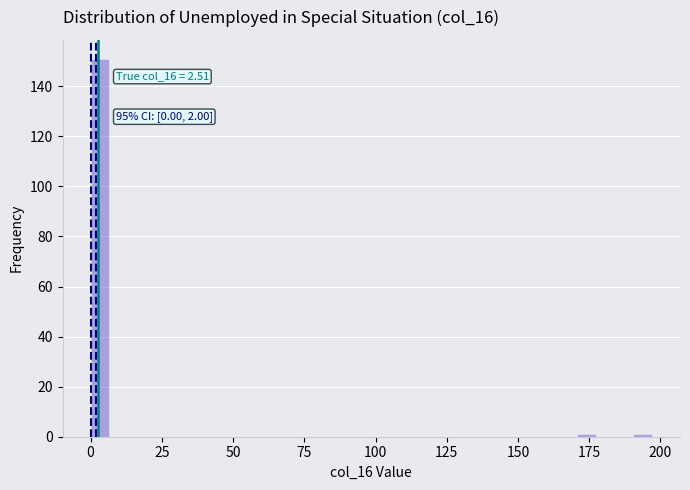

Around what value on the x-axis is the tallest bar? Give the approximate position of its centre, as read against the axis.

5